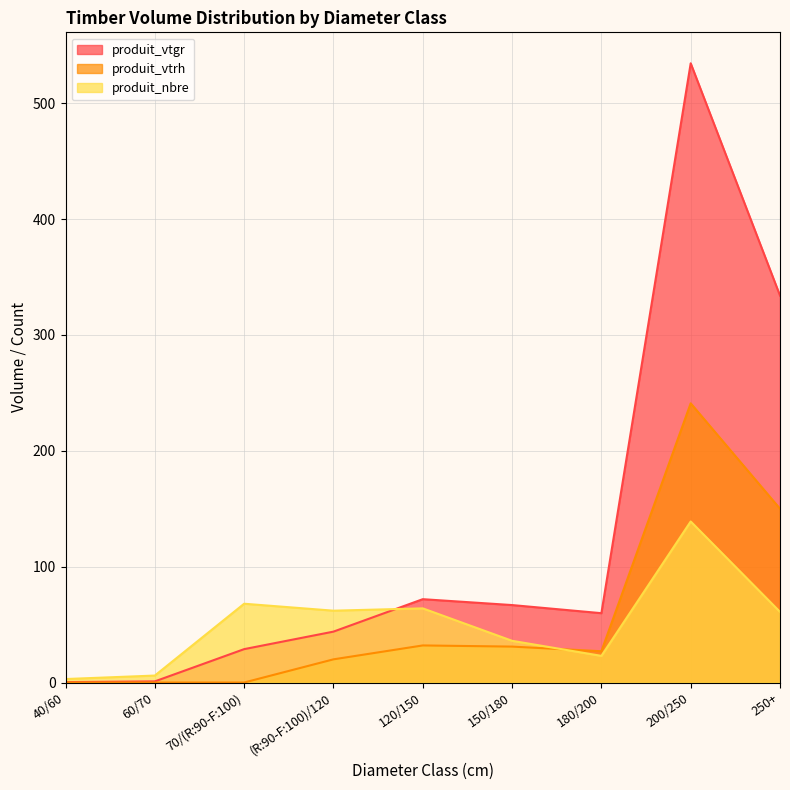

Reading right to left, transcribe all the data shown in this chart.

produit_vtgr: 250+=334.0	200/250=534.5	180/200=59.8	150/180=66.8	120/150=71.9	(R:90-F:100)/120=43.9	70/(R:90-F:100)=28.8	60/70=1.0	40/60=0.4
produit_vtrh: 250+=150.0	200/250=241.0	180/200=27.0	150/180=31.0	120/150=32.0	(R:90-F:100)/120=20.0	70/(R:90-F:100)=0.0	60/70=0.0	40/60=0.0
produit_nbre: 250+=61.0	200/250=139.0	180/200=23.0	150/180=36.0	120/150=64.0	(R:90-F:100)/120=62.0	70/(R:90-F:100)=68.0	60/70=6.0	40/60=3.0